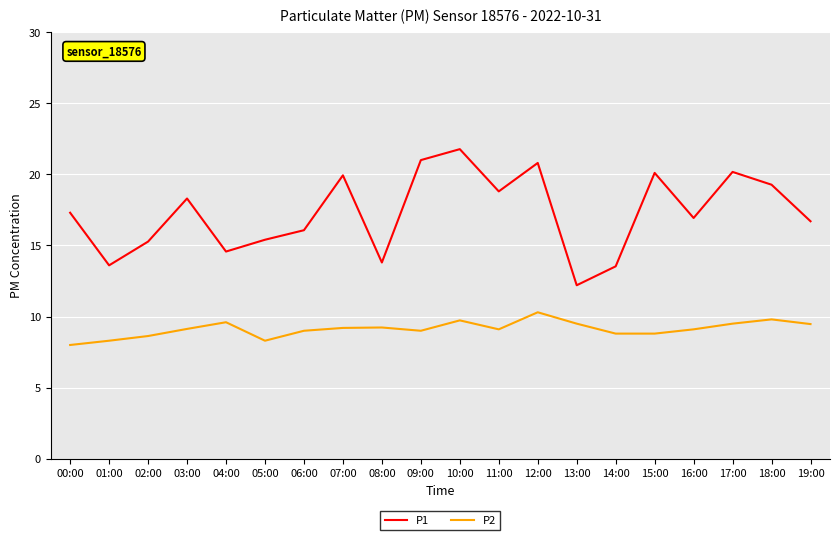

What is the average value of the P2 series?

9.1